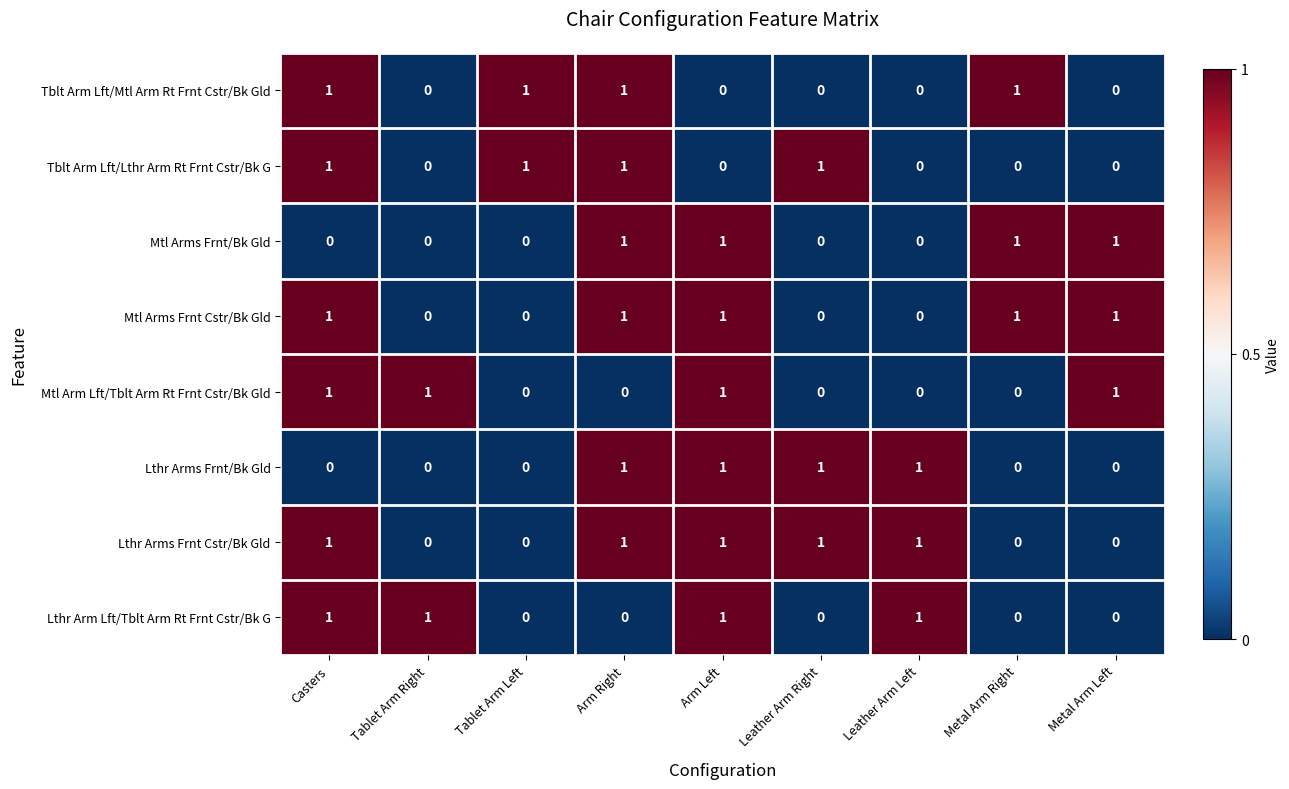

At how many categories does at least one series exceed 0?

9